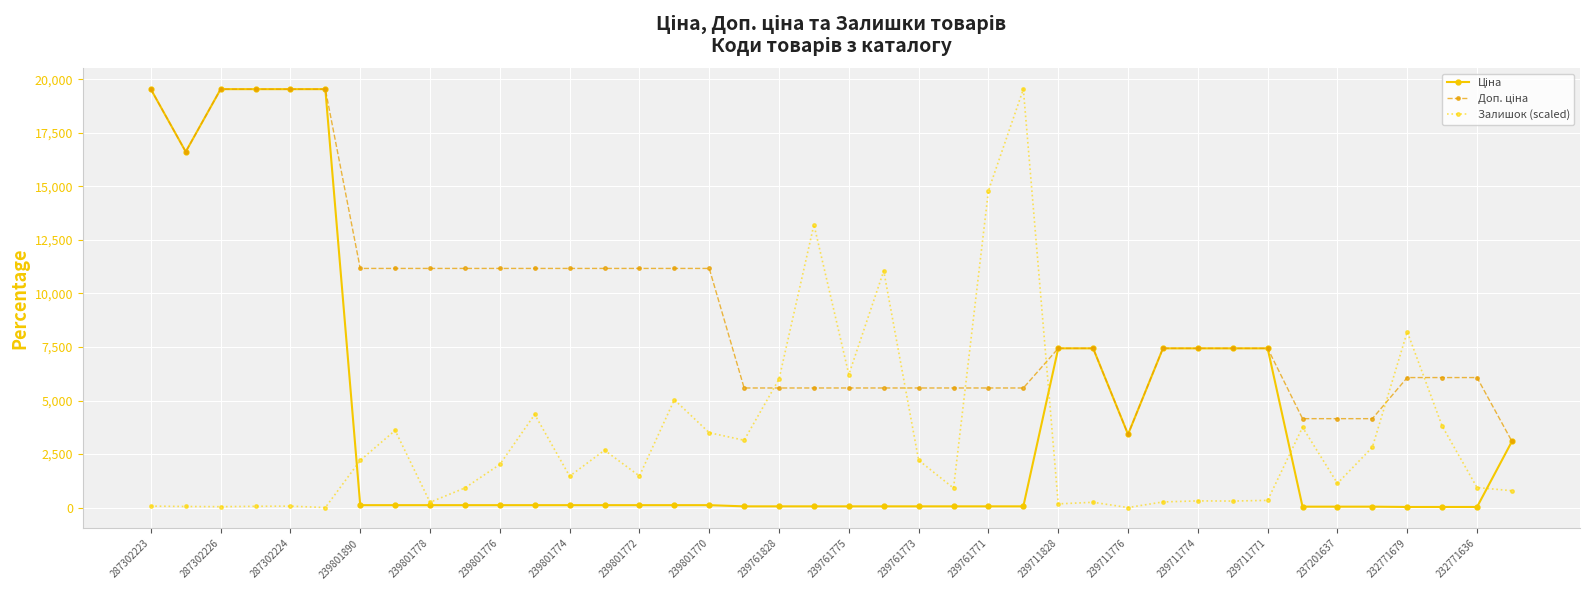

At how many categories does at least one series exceed 4731?

35